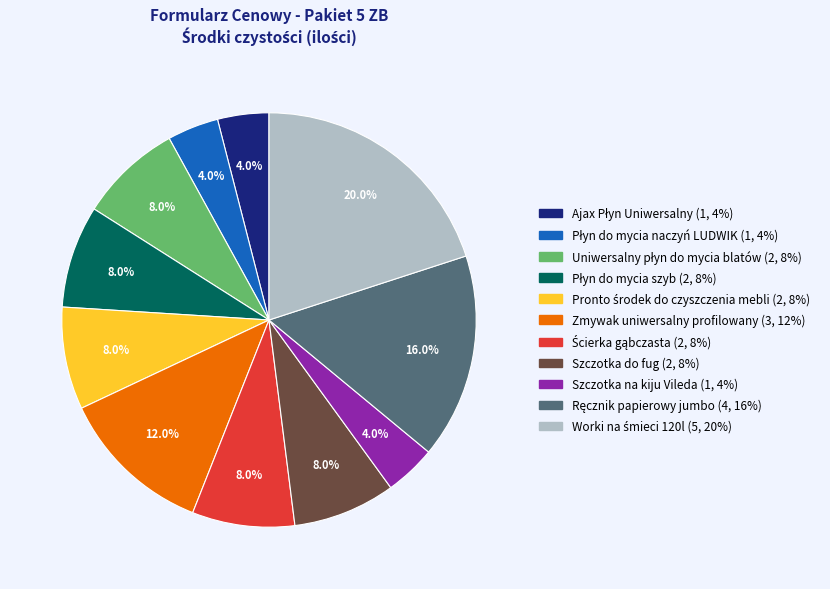

What percentage is NOT represented by Zmywak uniwersalny profilowany?

88.0%